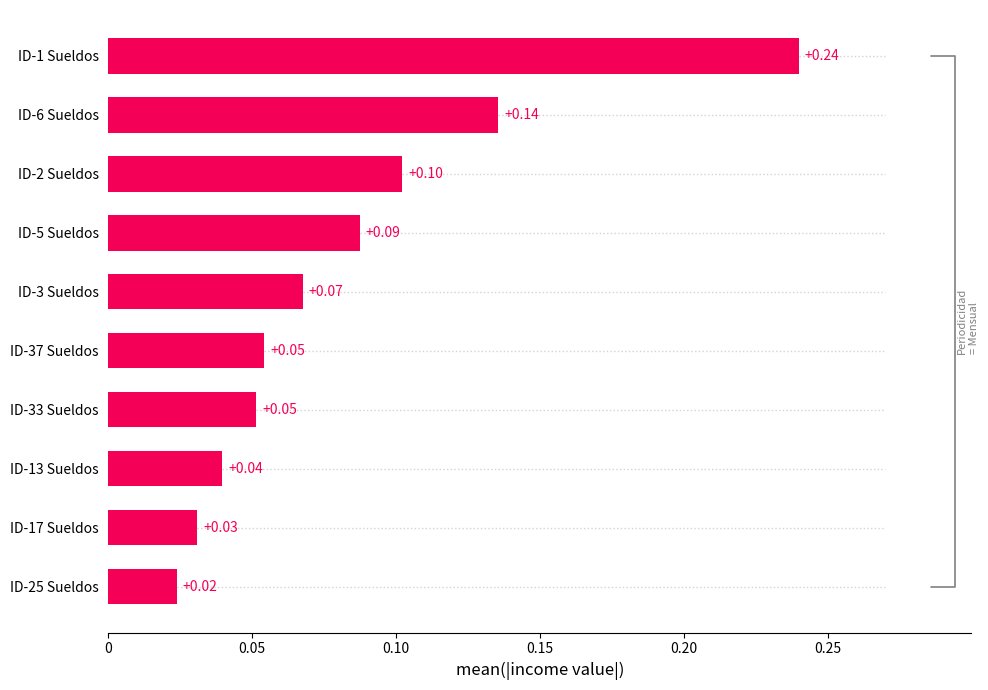

Does the chart contain any negative values?

No